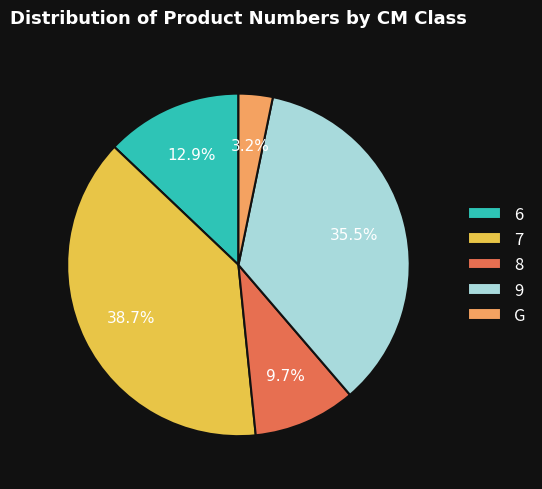

Combined, what portion of the pie is 8 and 6?

22.6%